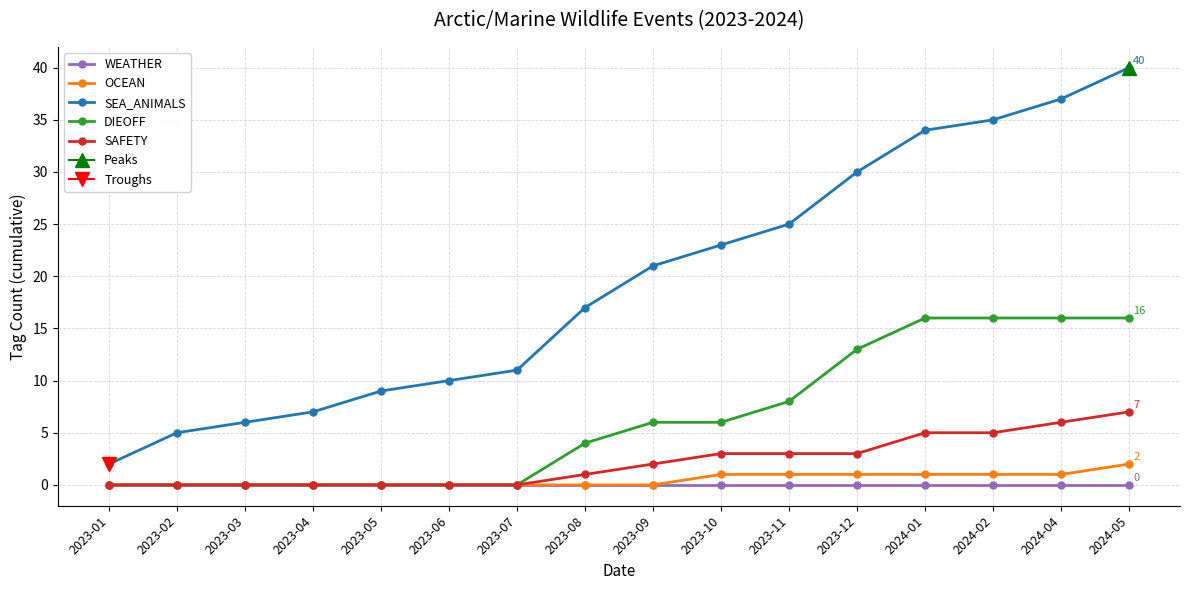

Reading left to right, extract all data points from this chart.

WEATHER: 0	0	0	0	0	0	0	0	0	0	0	0	0	0	0	0
OCEAN: 0	0	0	0	0	0	0	0	0	1	1	1	1	1	1	2
SEA_ANIMALS: 2	5	6	7	9	10	11	17	21	23	25	30	34	35	37	40
DIEOFF: 0	0	0	0	0	0	0	4	6	6	8	13	16	16	16	16
SAFETY: 0	0	0	0	0	0	0	1	2	3	3	3	5	5	6	7